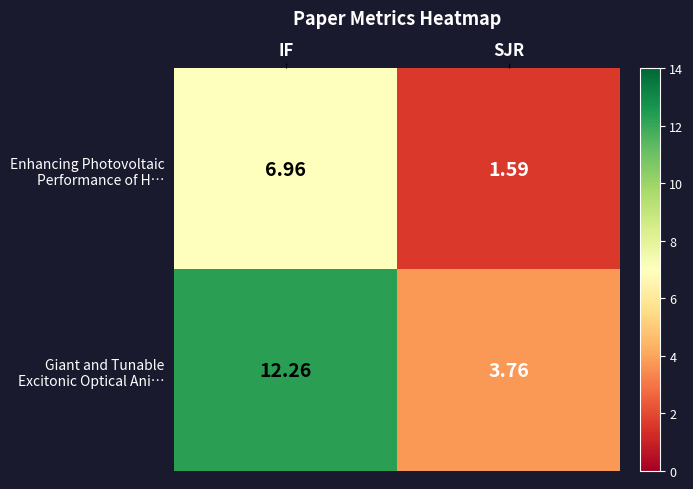

At which category does the chart reach its peak across all series?

IF